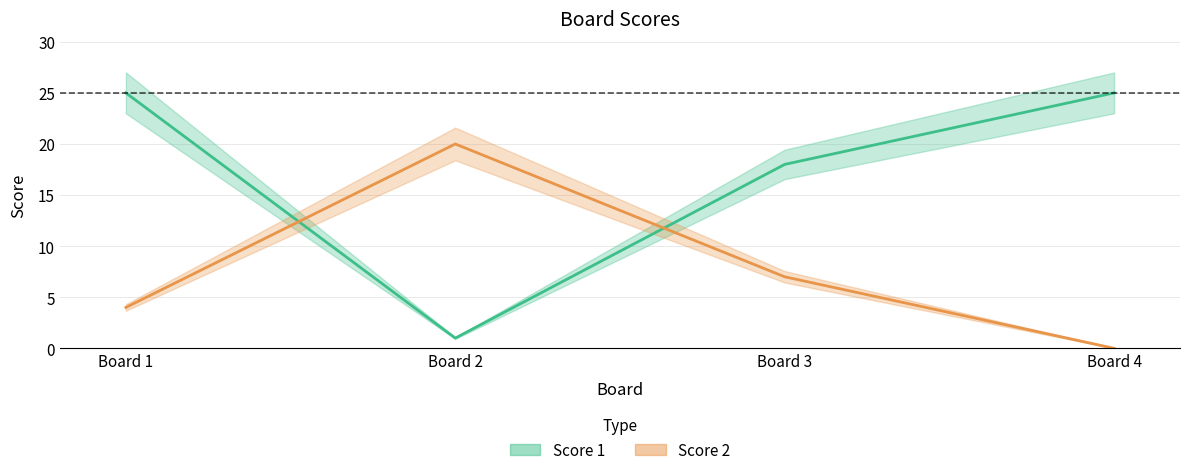

What is the sum of the Score 2 values at Board 1 and Board 3?

11